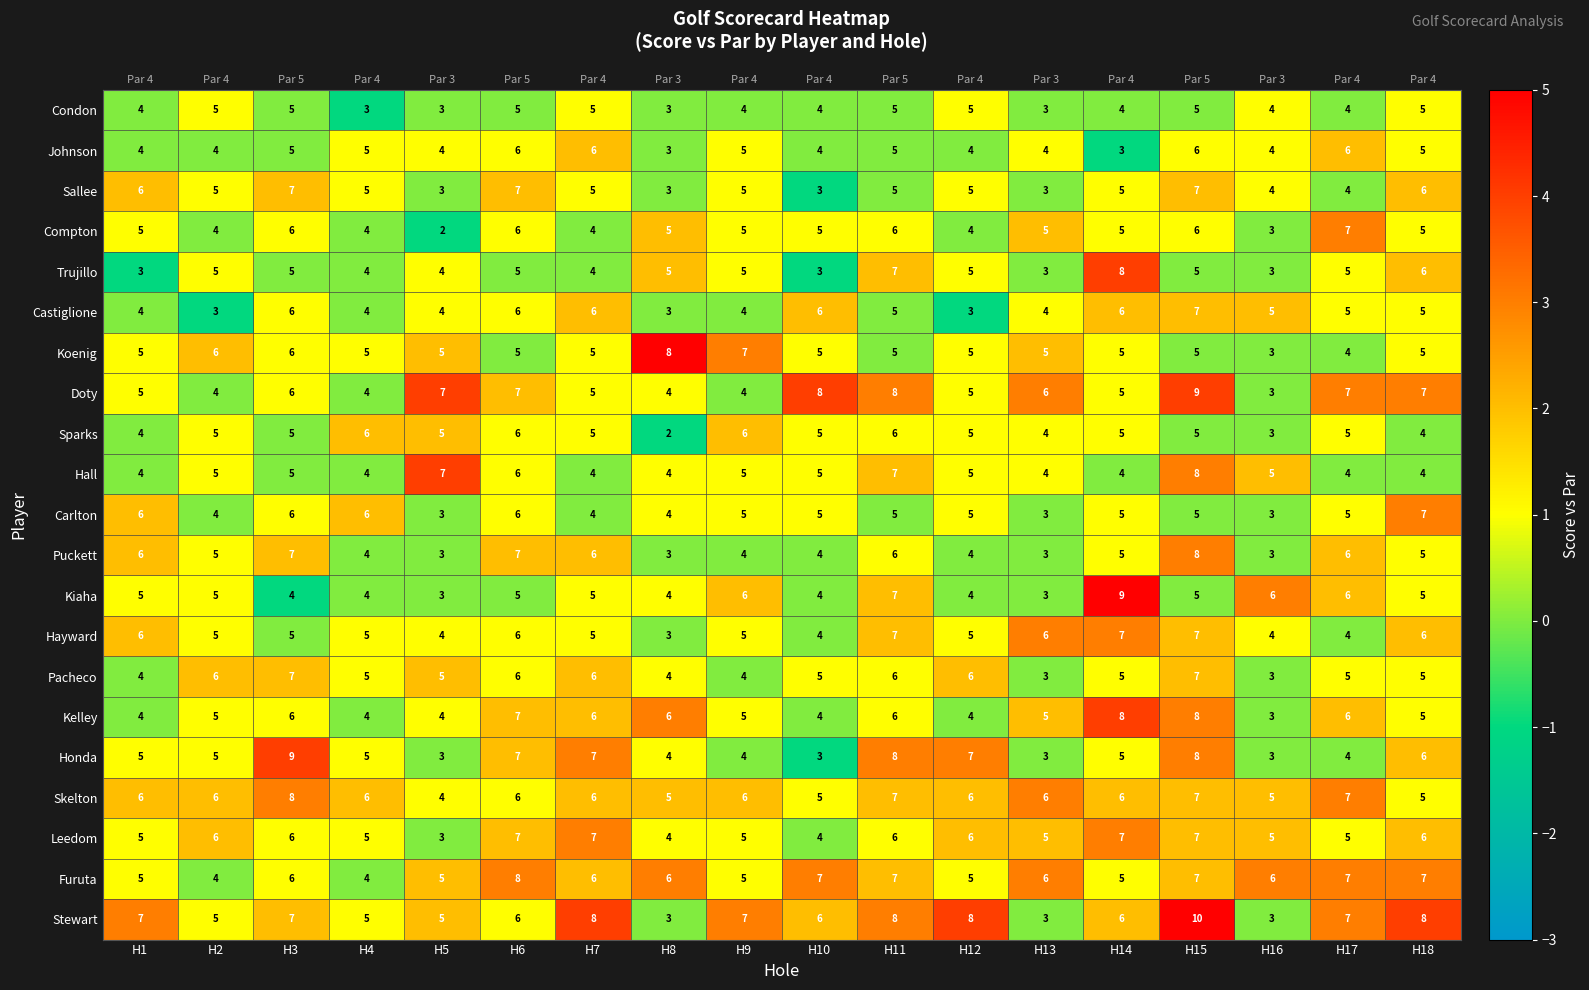

What is the difference between the maximum and minimum values in the Hall series?

4